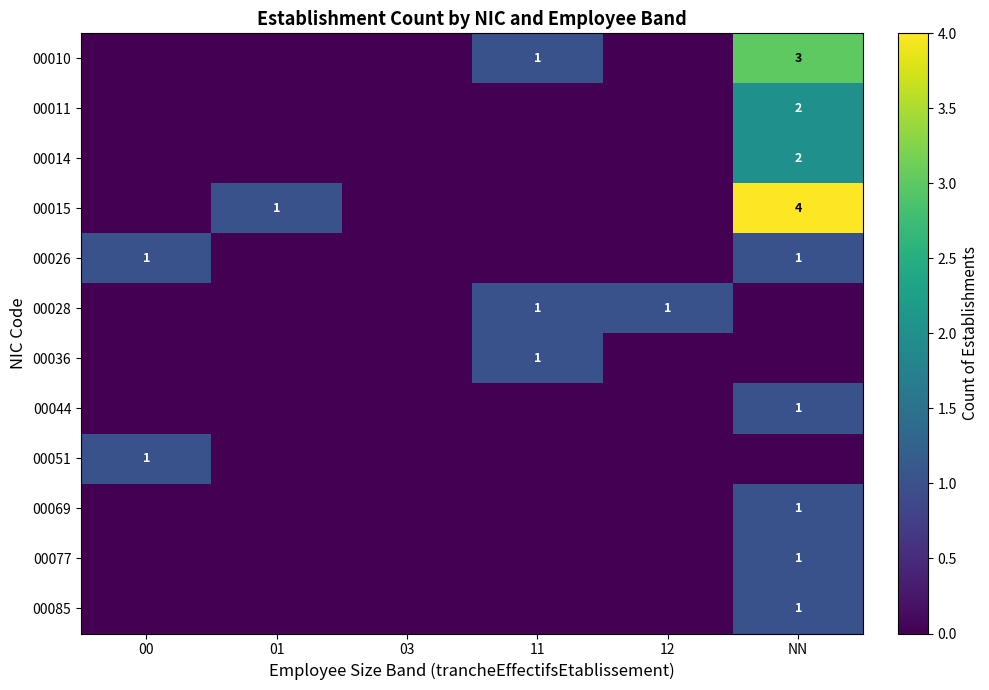

Is it true that 00011 equals 3 at NN?

False